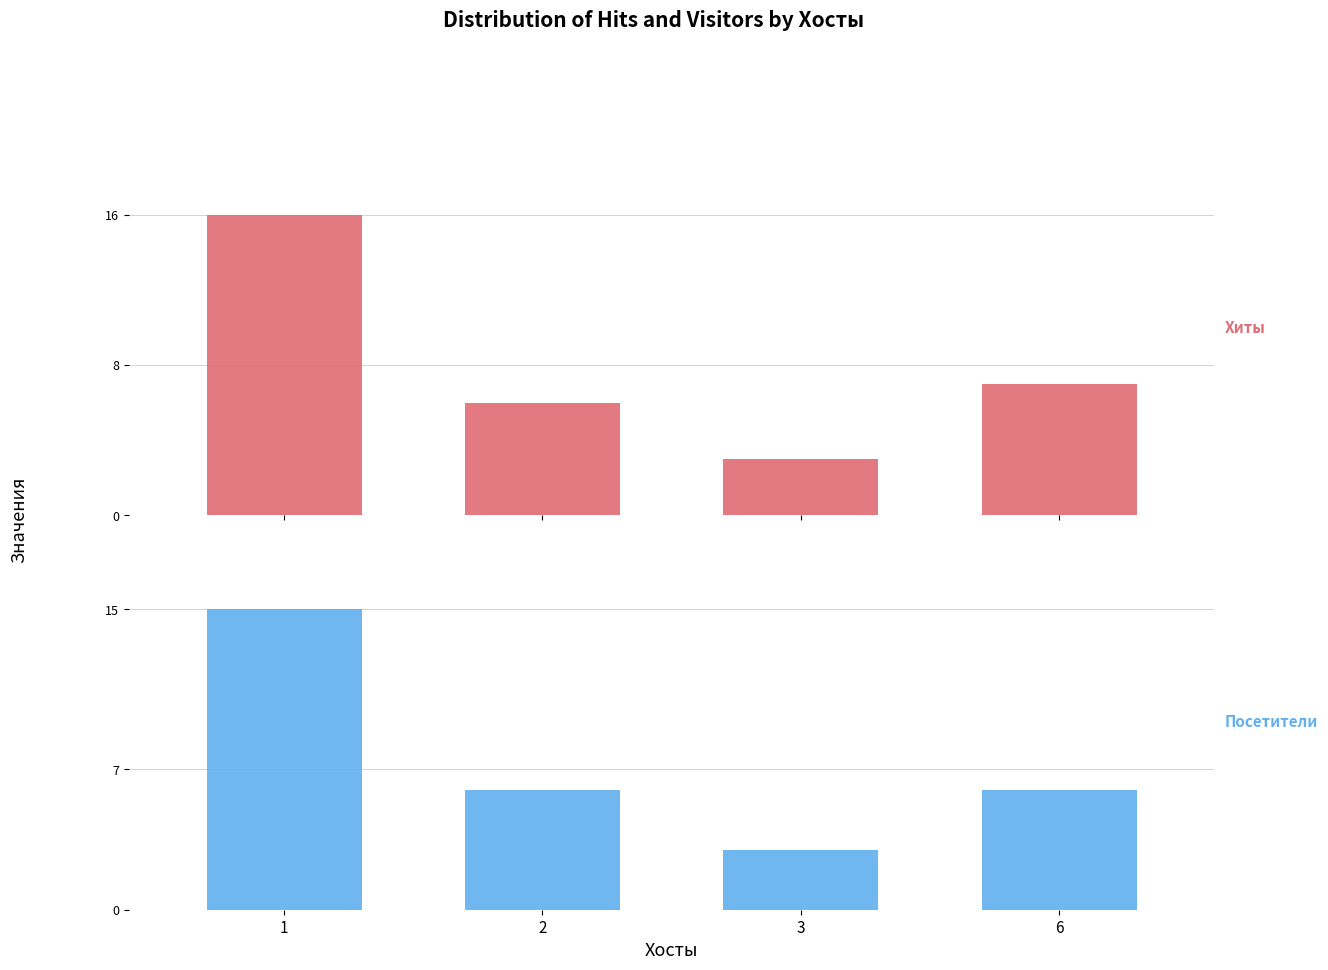

At which category does the chart reach its minimum across all series?

3